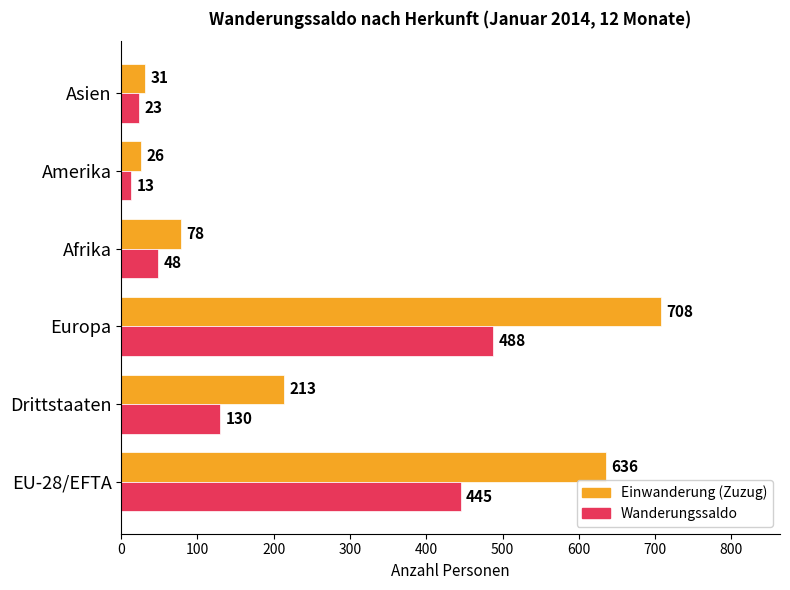

Which series has the largest total across all categories?

Einwanderung (Zuzug)